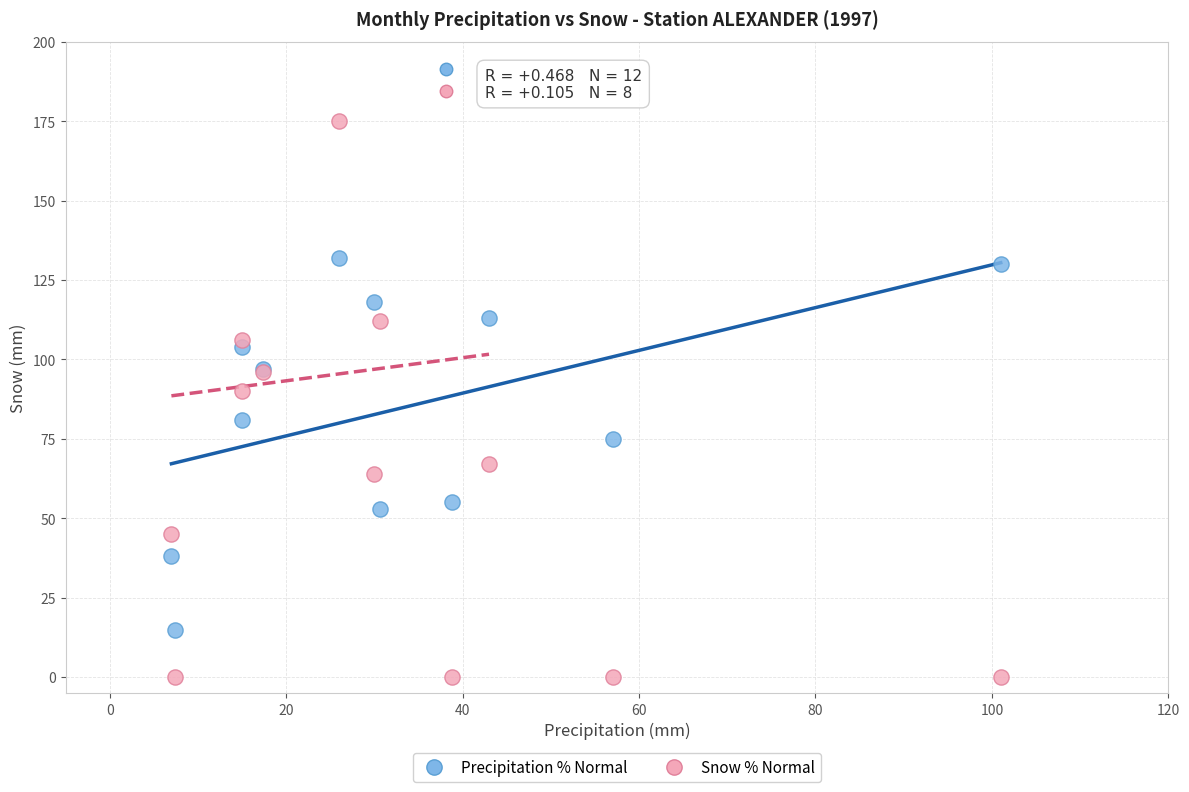

Across all series, what Y value is closest to 87?

90